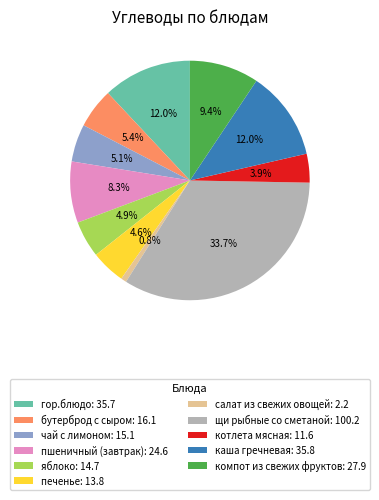

To the nearest percent, what is the difference between the largest and smallest slice percentages?

33%